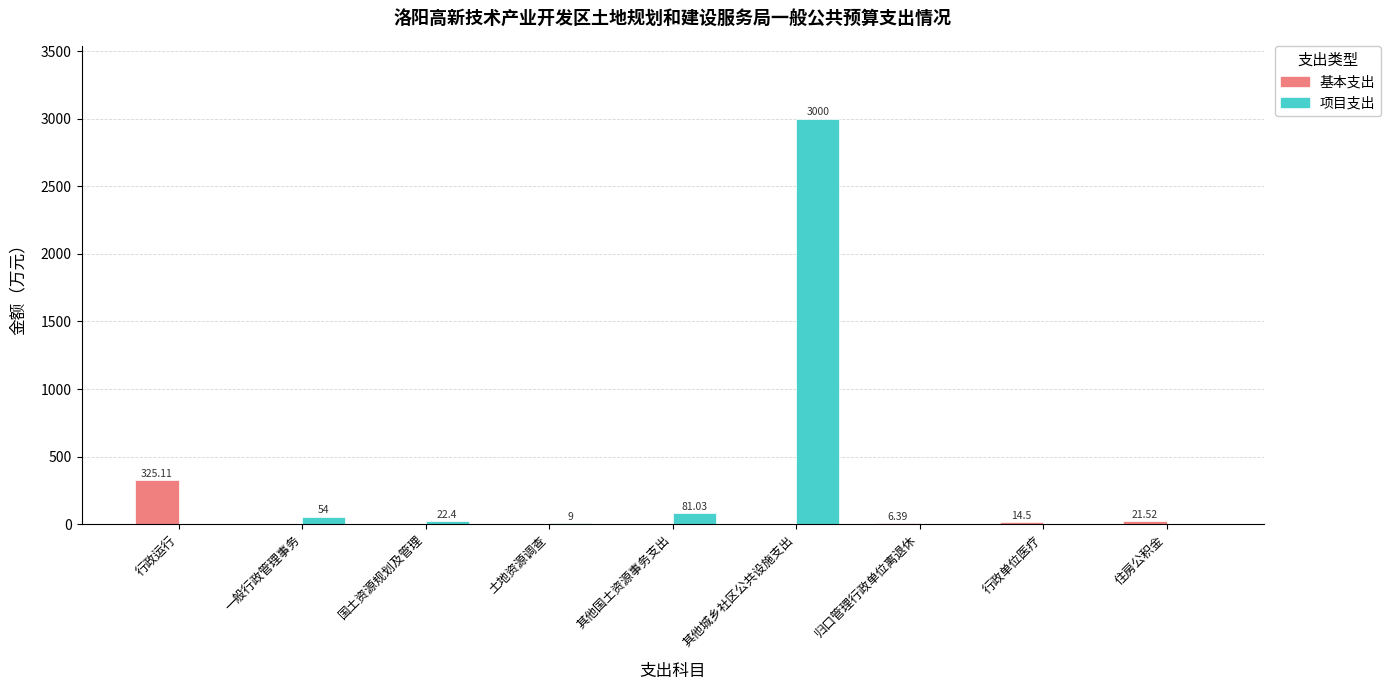

What is the average value of the 基本支出 series?

40.8